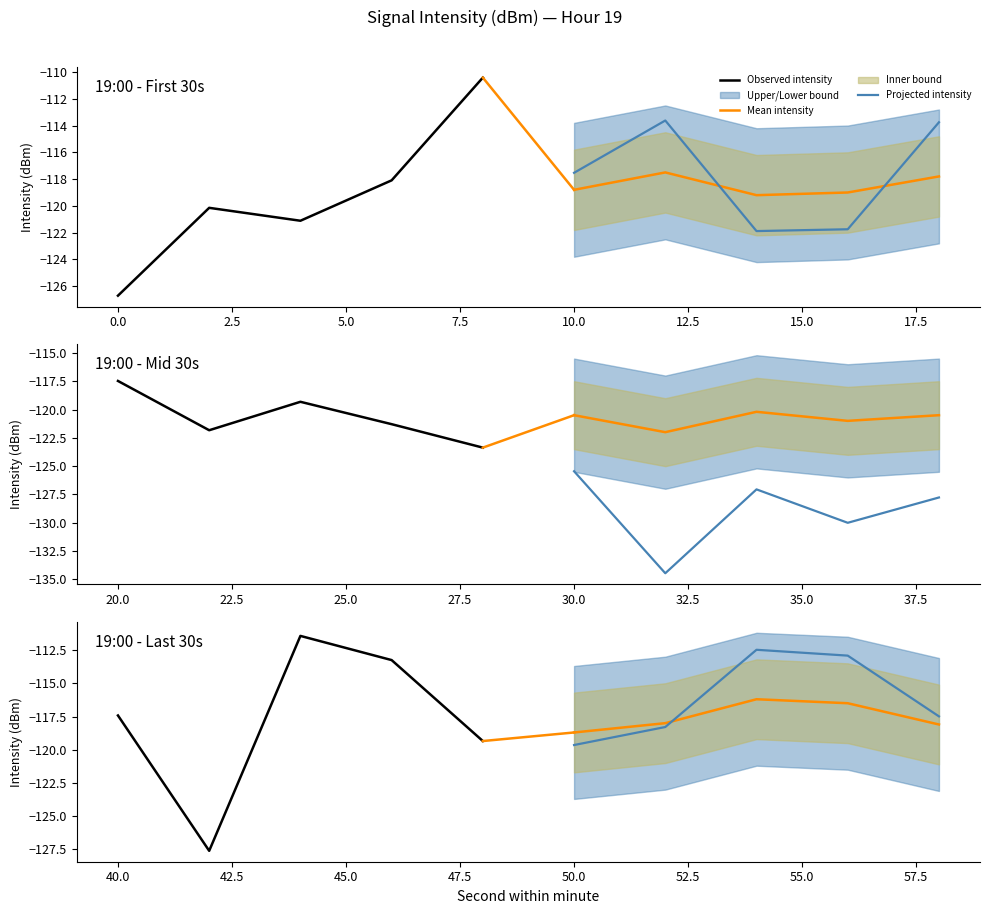

Is the value of Mean intensity at 7.5 greater than the value of Projected intensity at 2.5?

No